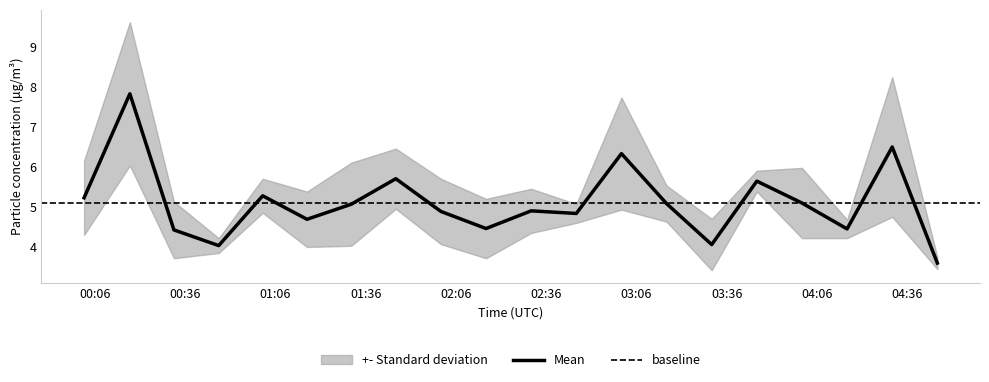

True or false: P1 has a value of 9.0 at 02:16.

False